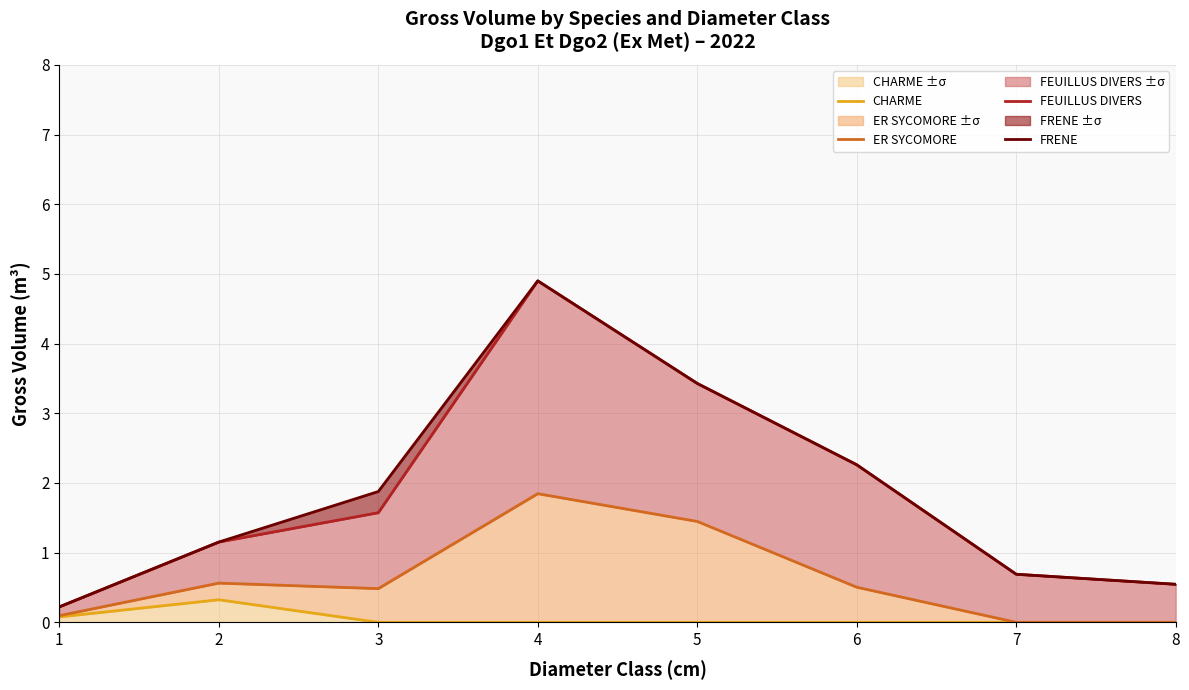

The value of FRENE at 7 is 1.1. True or false?

False